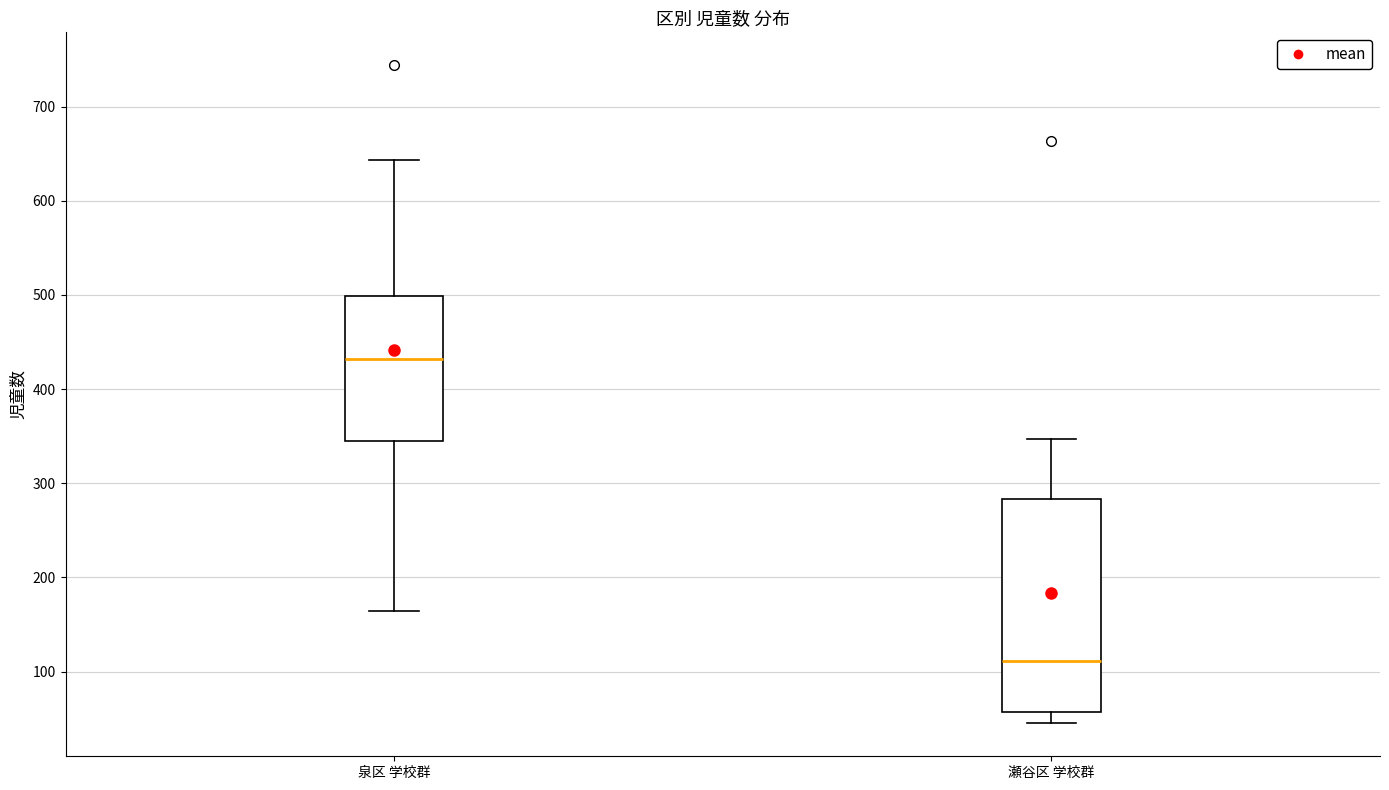

Reading left to right, read every box against the y-axis: the position of its median line, the range the box covers, and the ends of its whiskers. The values are not printed on the chart, so give them approximately, as read against the axis.

泉区 学校群: median 430, box 340 to 500, whiskers 160 to 640
瀬谷区 学校群: median 110, box 60 to 280, whiskers 50 to 350